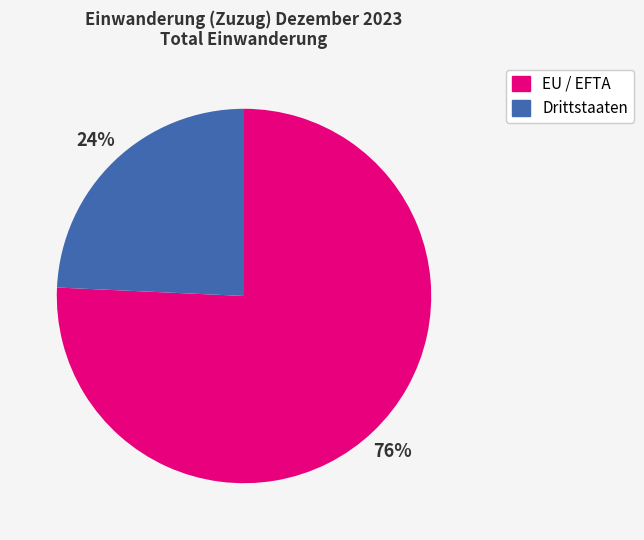

Combined, do EU / EFTA and Drittstaaten account for over 50%?

Yes